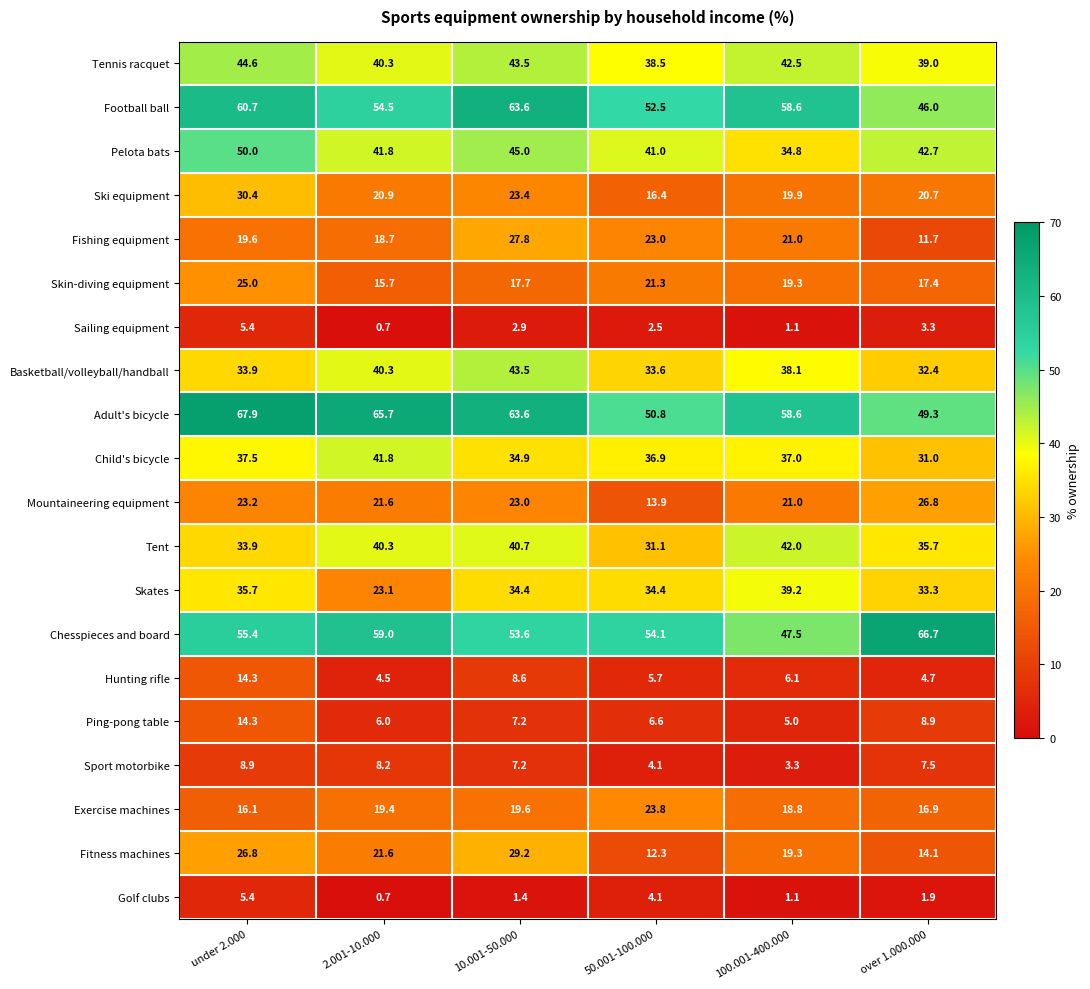

Which category has the lowest value across all series?

2.001-10.000